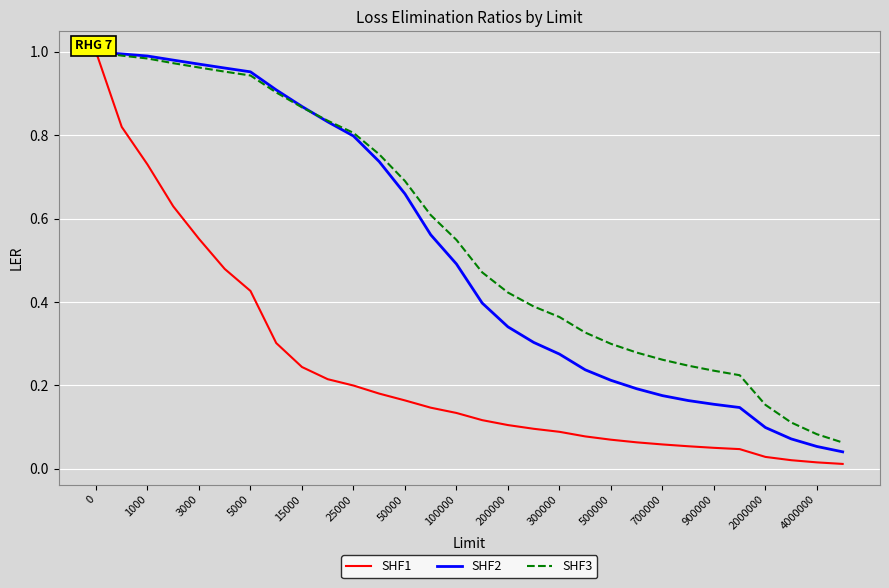

How many distinct data groups are displayed?

3